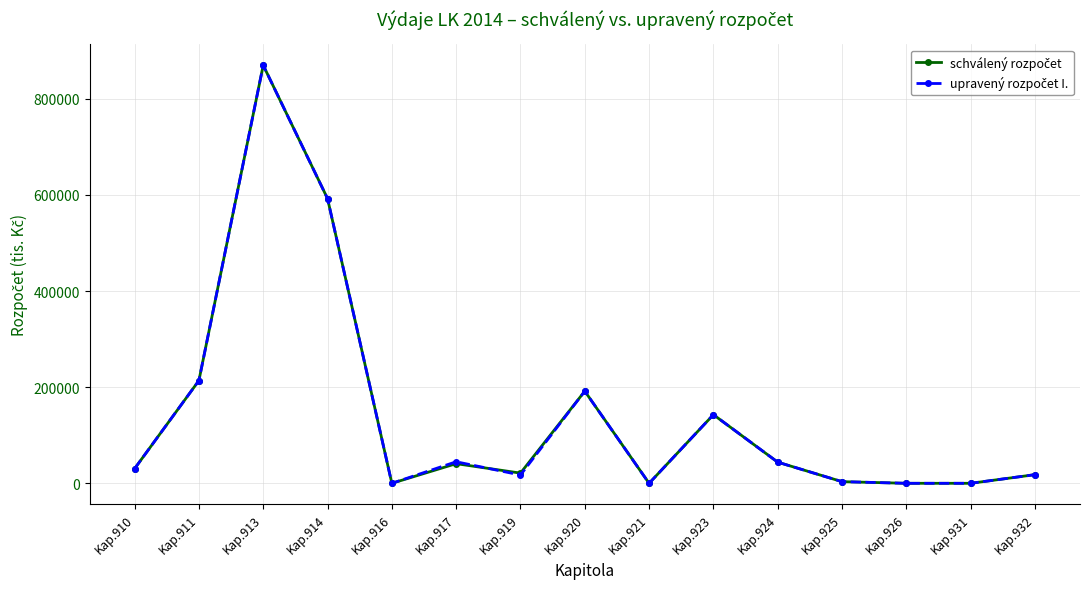

At which category does the chart reach its peak across all series?

Kap.913